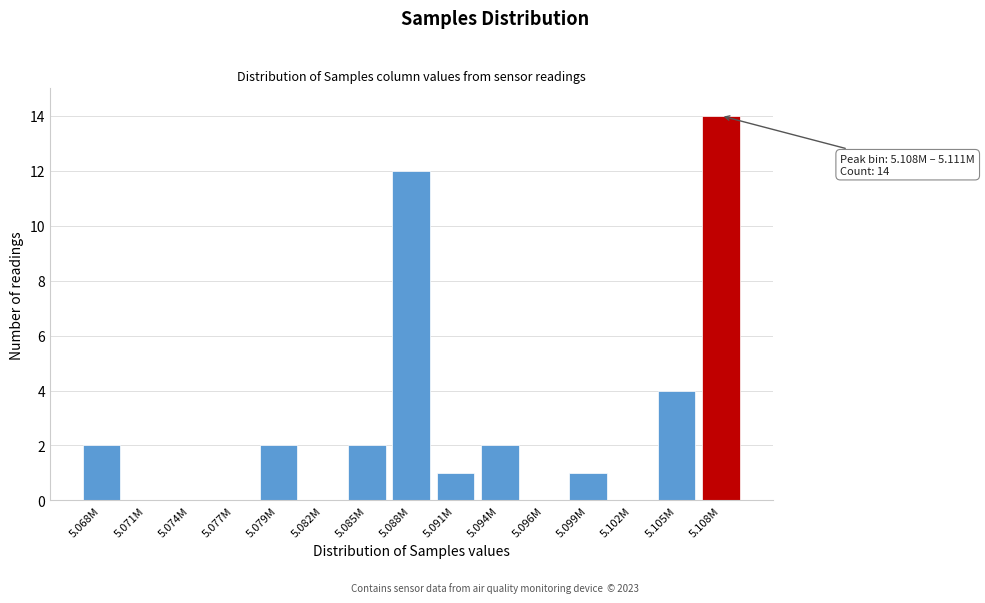

Reading left to right, what are all the values shown in this chart?

5.068M=2	5.071M=0	5.074M=0	5.077M=0	5.079M=2	5.082M=0	5.085M=2	5.088M=12	5.091M=1	5.094M=2	5.096M=0	5.099M=1	5.102M=0	5.105M=4	5.108M=14